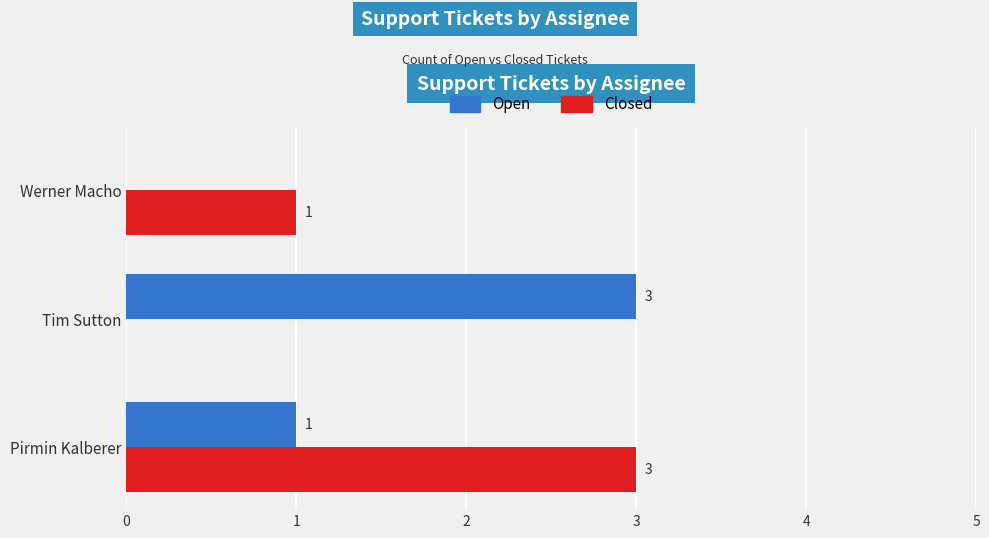

Which series changed the most between Pirmin Kalberer and Tim Sutton?

Closed